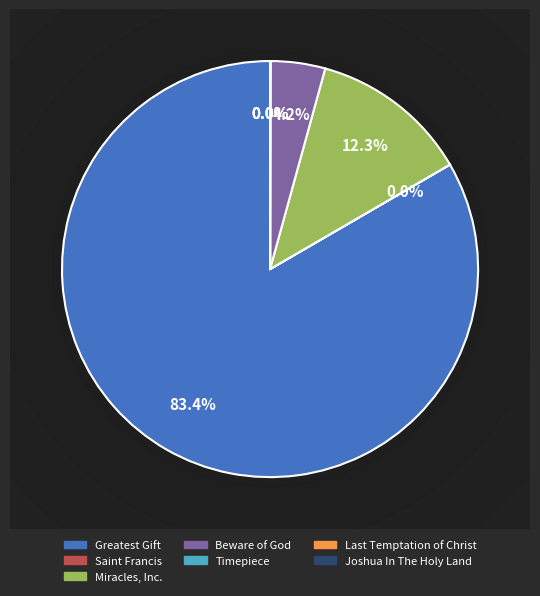

Is there any slice that represents more than half of the pie?

Yes